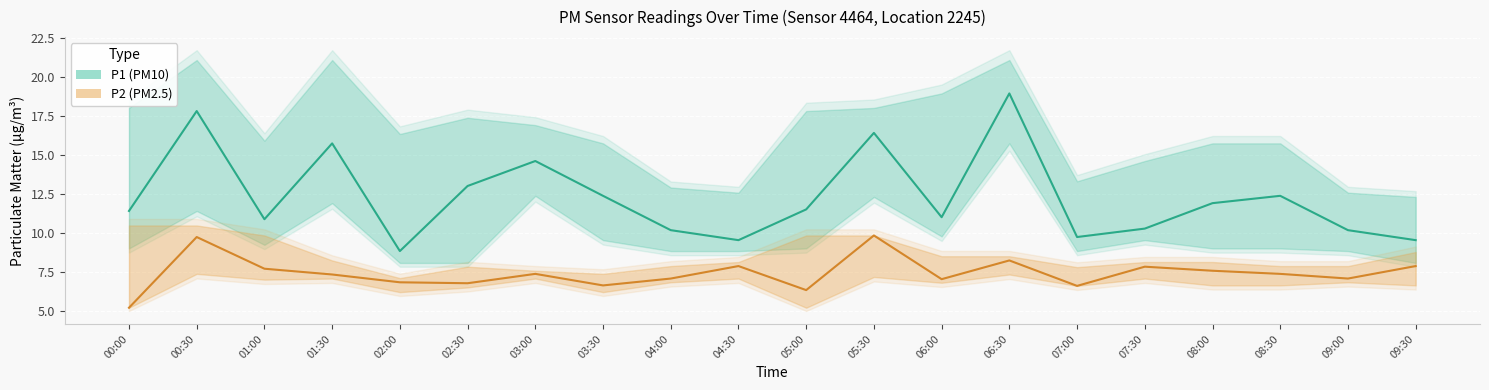

True or false: P2_upper and P2_lower cross at least once.

False